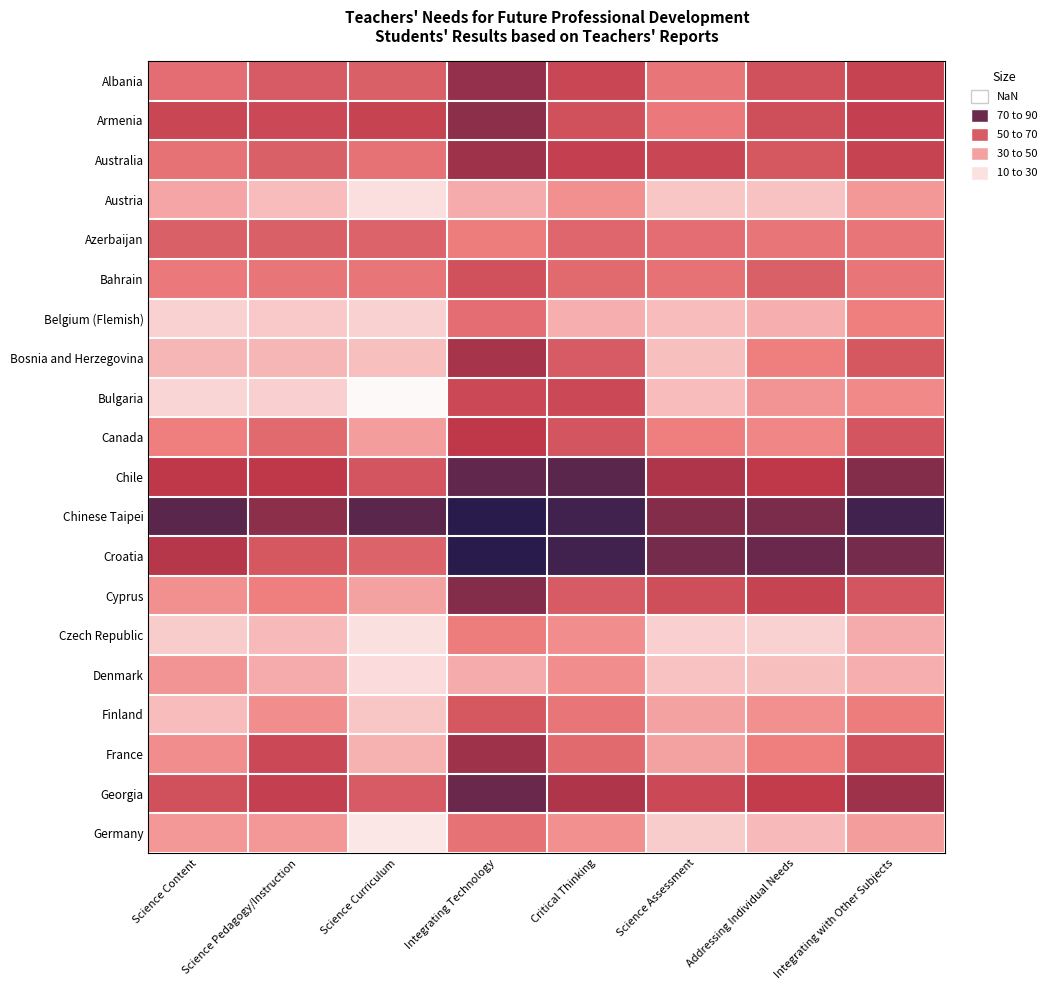

What is the greatest value displayed?

88